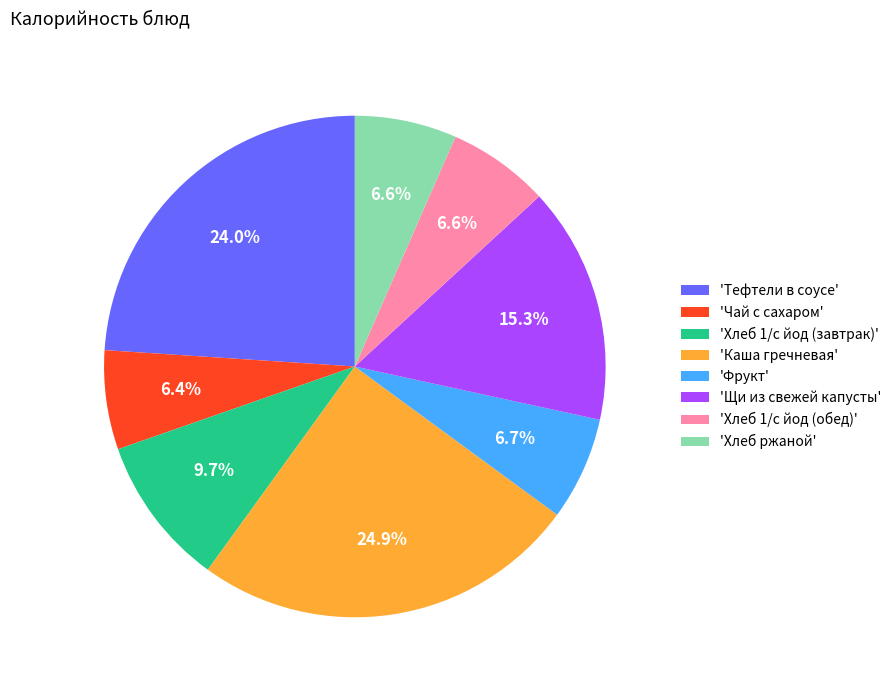

Is there any slice that represents more than half of the pie?

No